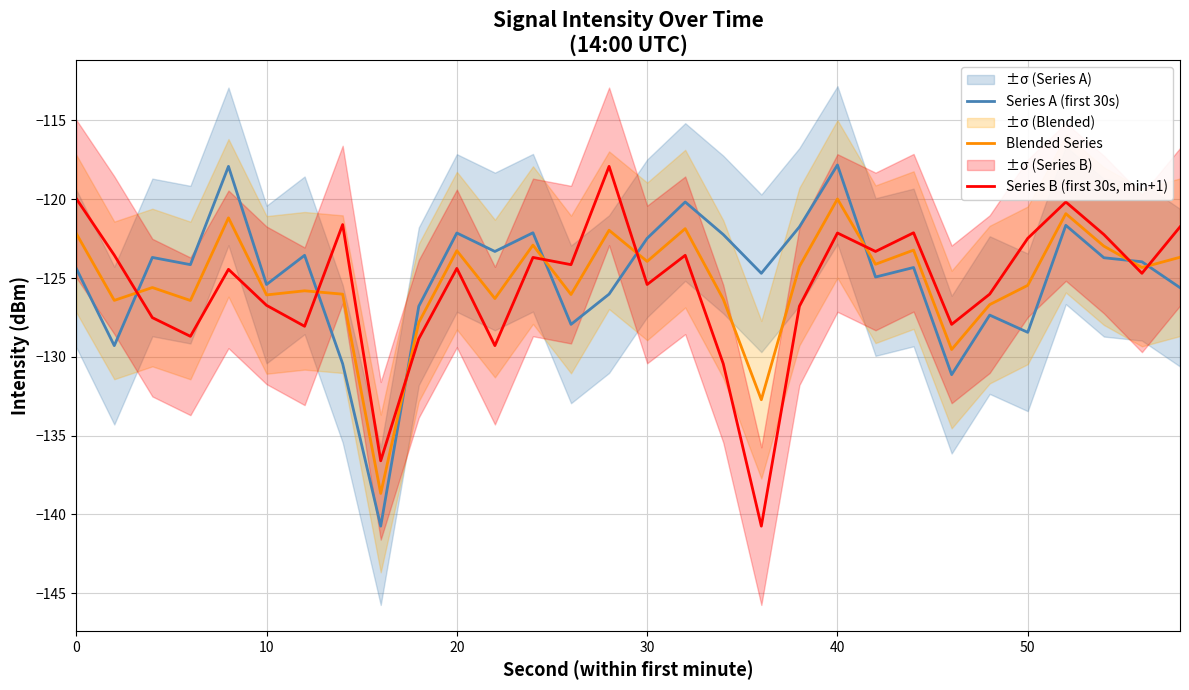

How many interior local valleys does the Series B (first 30s, min+1) series have?

10